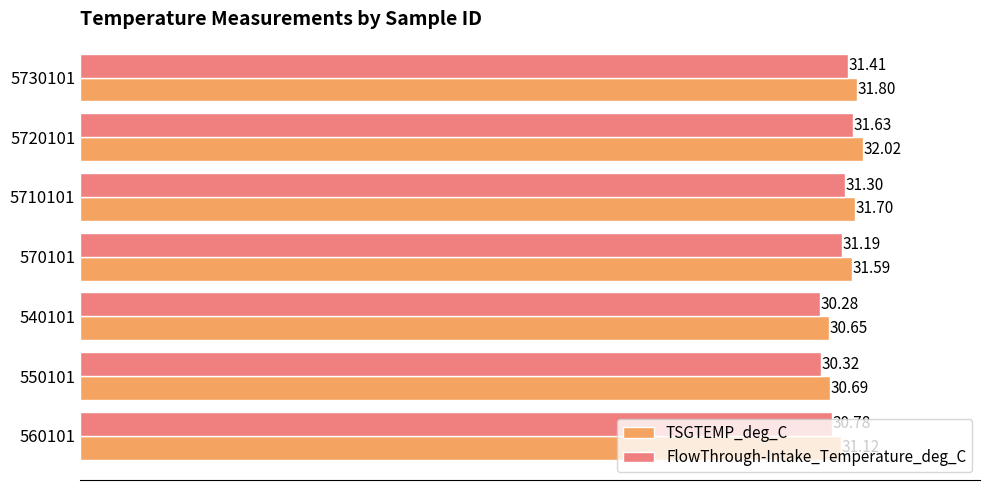

List the labels in order of FlowThrough-Intake_Temperature_deg_C value, smallest first.

540101, 550101, 560101, 570101, 5710101, 5730101, 5720101